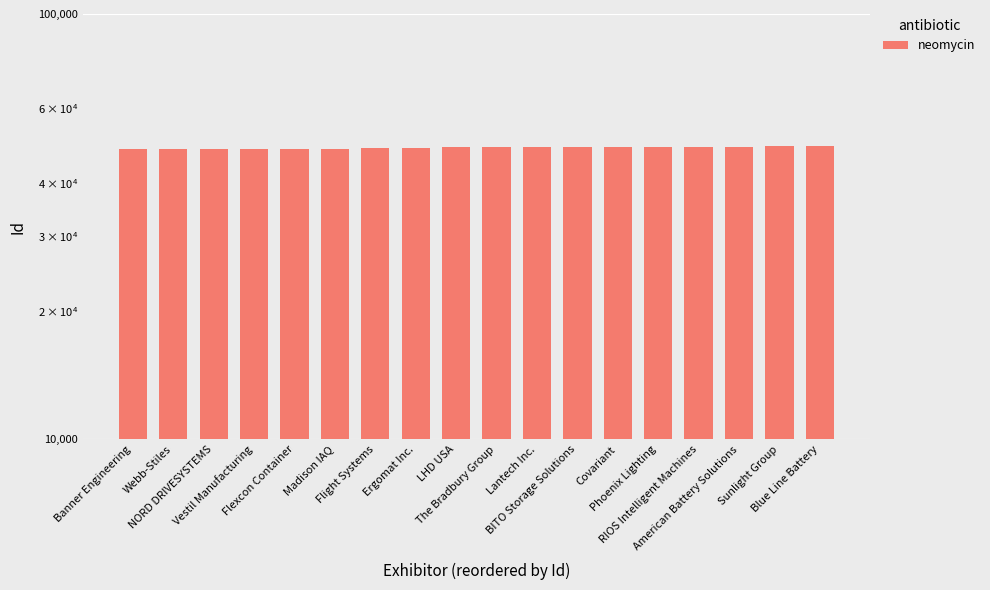

What is the ratio of the value at BITO Storage Solutions to the value at Flight Systems?

1.0